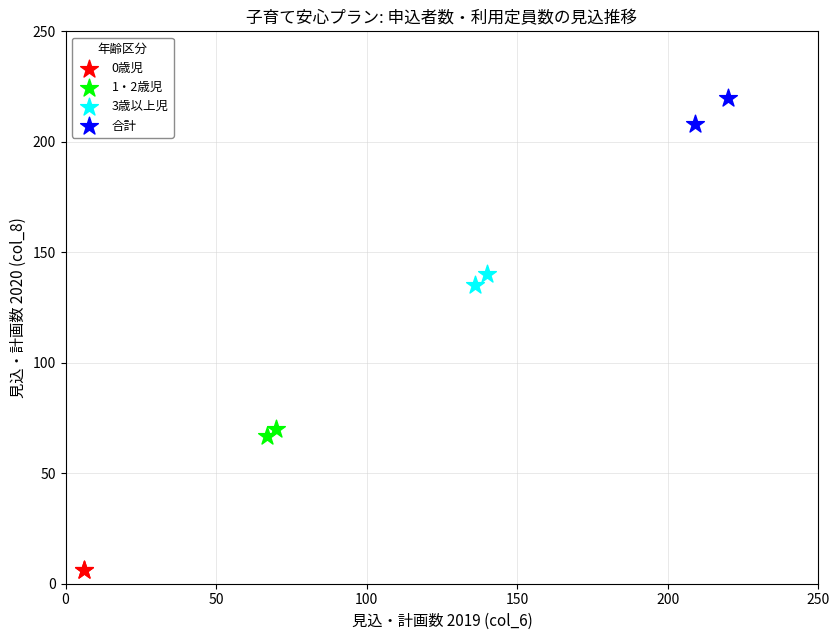

What are all the series names shown in the legend?

0歳児, 1・2歳児, 3歳以上児, 合計